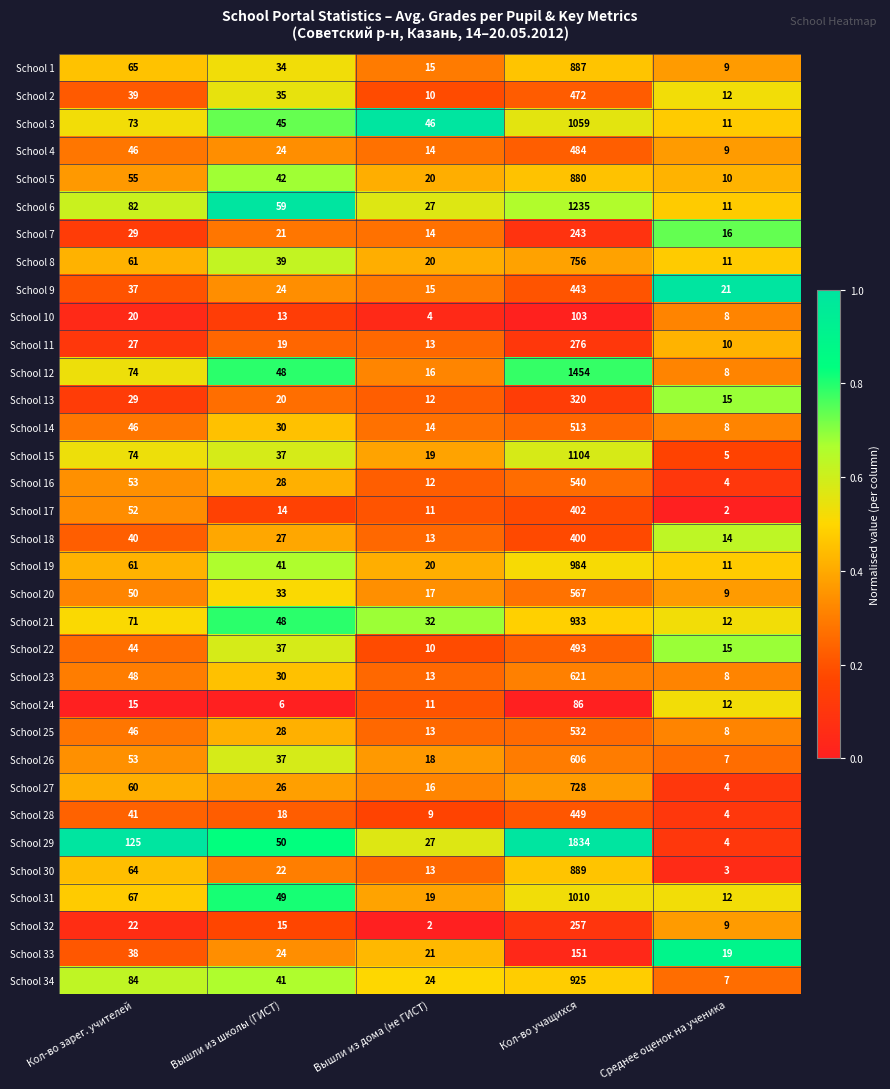

Rank the series by their maximum value, from highest to lowest.

School 29, School 12, School 6, School 15, School 3, School 31, School 19, School 21, School 34, School 30, School 1, School 5, School 8, School 27, School 23, School 26, School 20, School 16, School 25, School 14, School 22, School 4, School 2, School 28, School 9, School 17, School 18, School 13, School 11, School 32, School 7, School 33, School 10, School 24